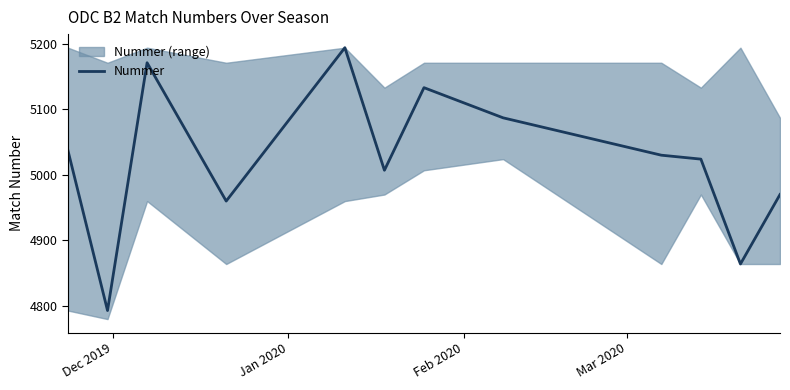

How many values are below 5030?

6